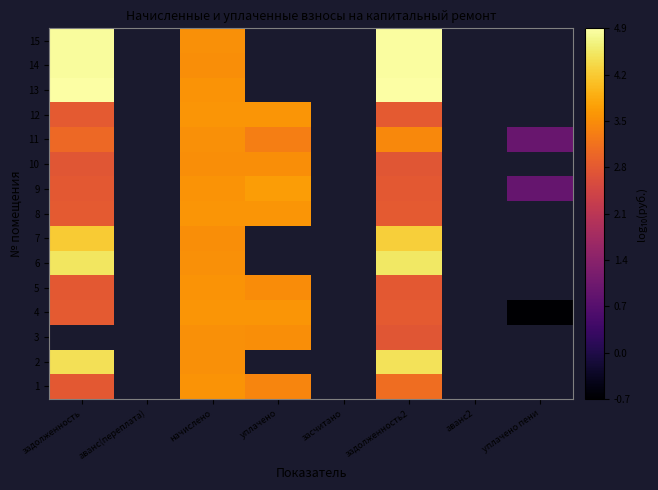

List the series in order of their overall mean, lowest first.

1, 2, 3, 4, 5, 6, 7, 8, 9, 10, 11, 12, 13, 14, 15